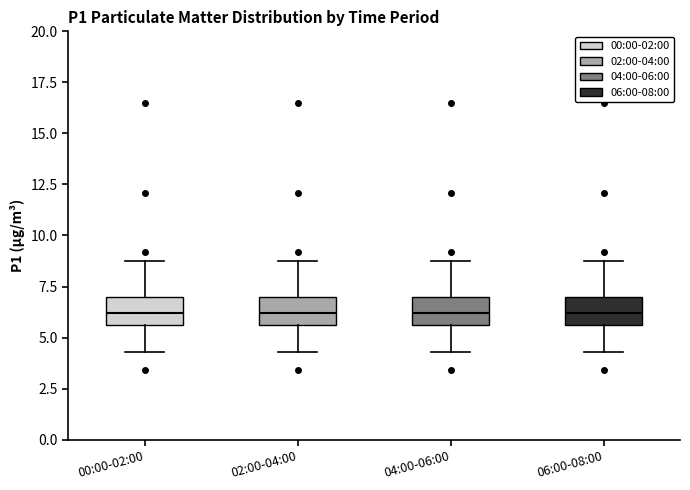

Reading left to right, transcribe this box plot: for each box, give where its median line is, the range the box spans, and where its two whiskers end, as read against the y-axis. The values are not printed on the chart, so give them approximately, as read against the axis.

00:00-02:00: median 6.0, box 5.5 to 7.0, whiskers 4.5 to 8.5
02:00-04:00: median 6.0, box 5.5 to 7.0, whiskers 4.5 to 8.5
04:00-06:00: median 6.0, box 5.5 to 7.0, whiskers 4.5 to 8.5
06:00-08:00: median 6.0, box 5.5 to 7.0, whiskers 4.5 to 8.5